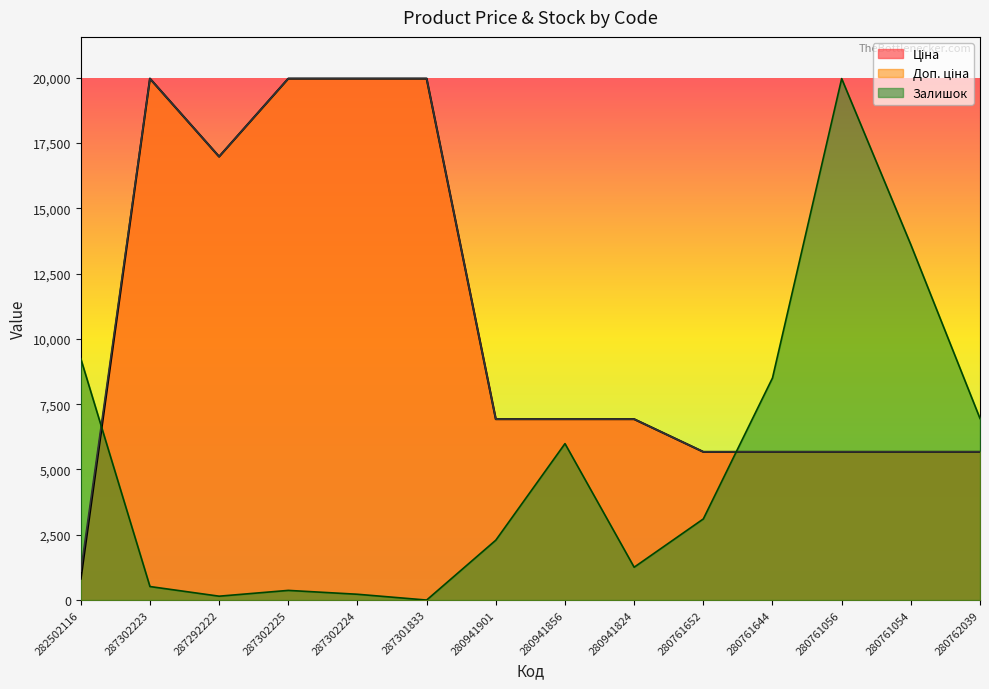

Which has a higher value, 280761054 or 280761644?

280761054